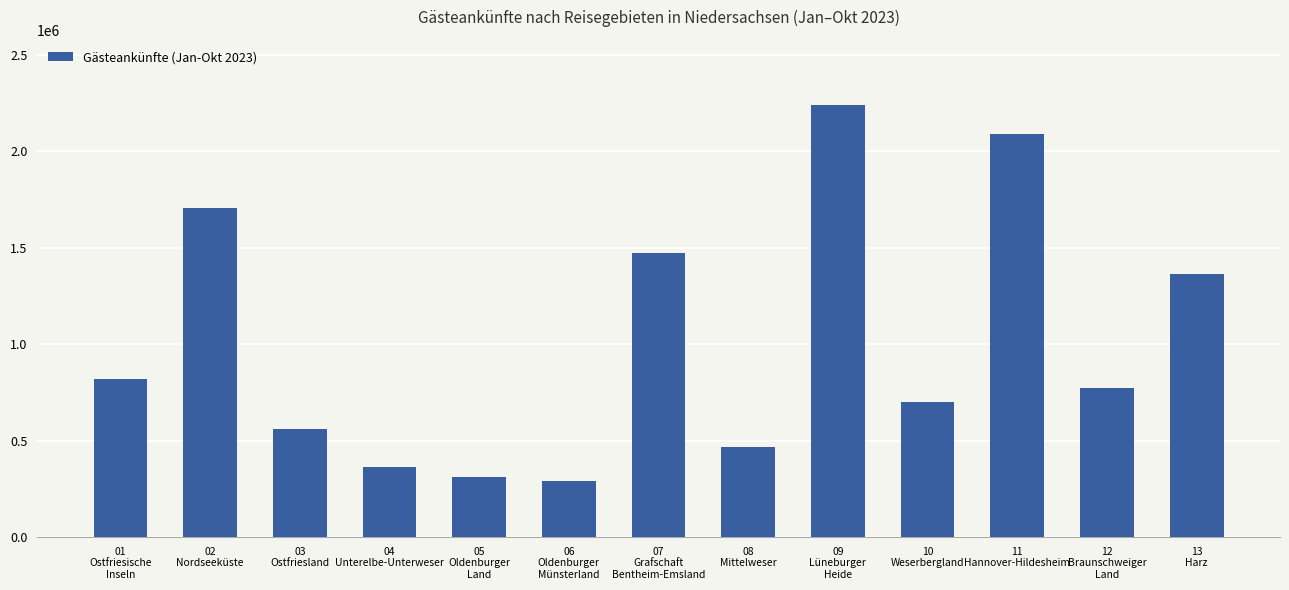

Which label corresponds to the smallest value in the chart?

06
Oldenburger
Münsterland